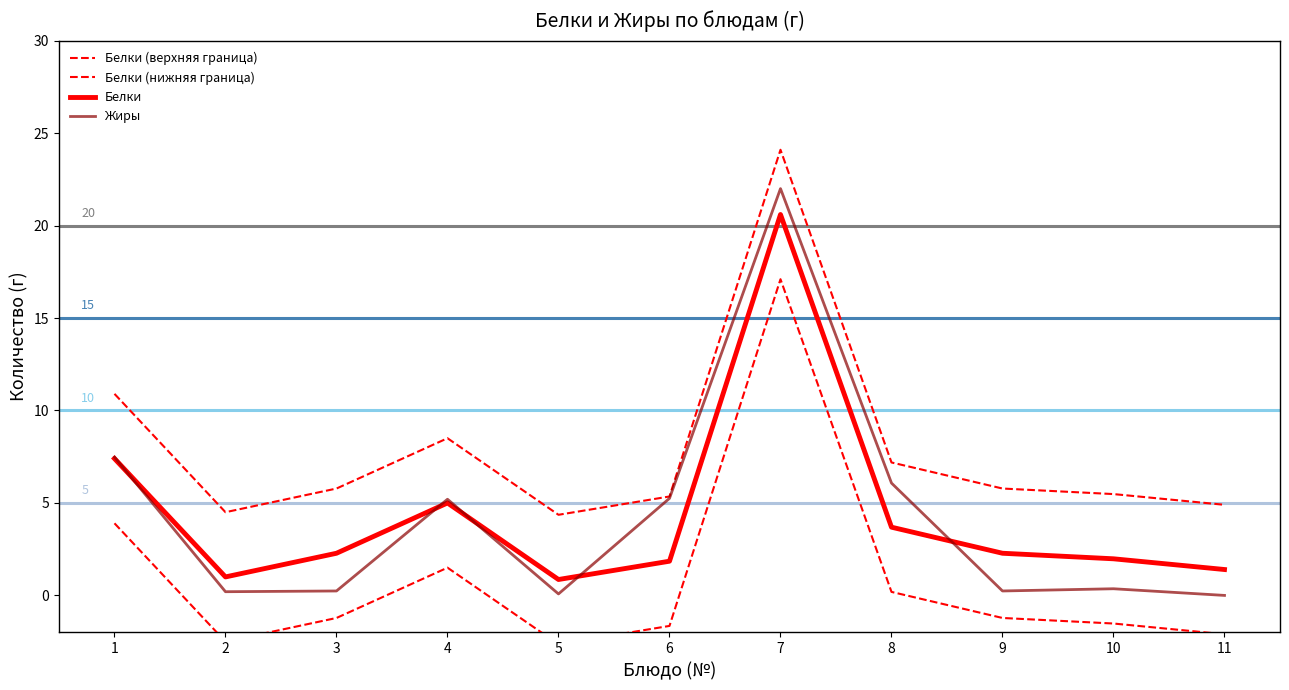

What is the value of the Жиры point at the 3rd from the left?

0.2